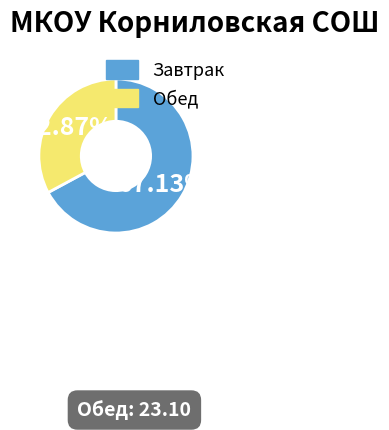

Which category has the biggest portion of the pie?

Завтрак